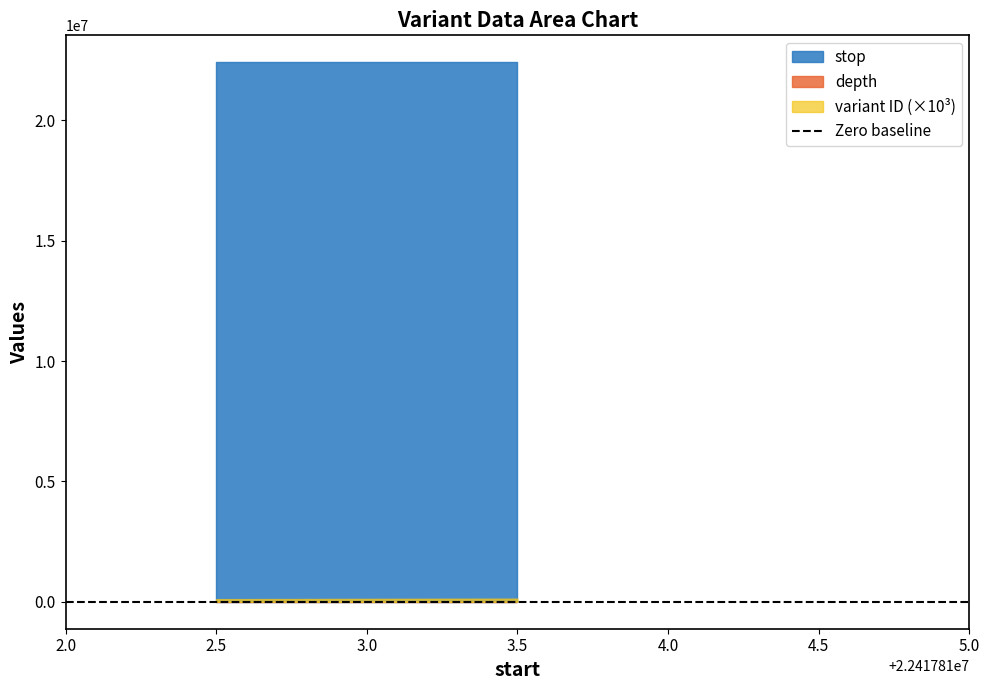

True or false: depth has a value of 27 at 22417813.

True